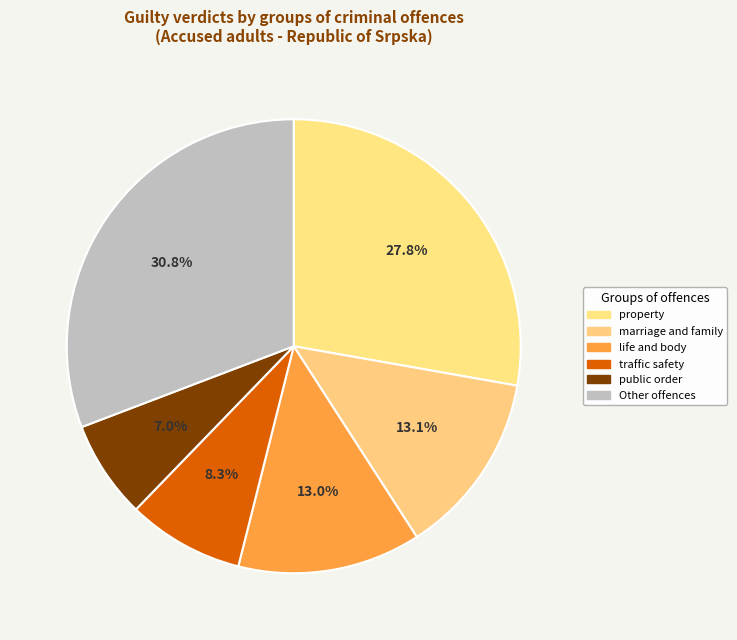

How many segments does this pie chart have?

6